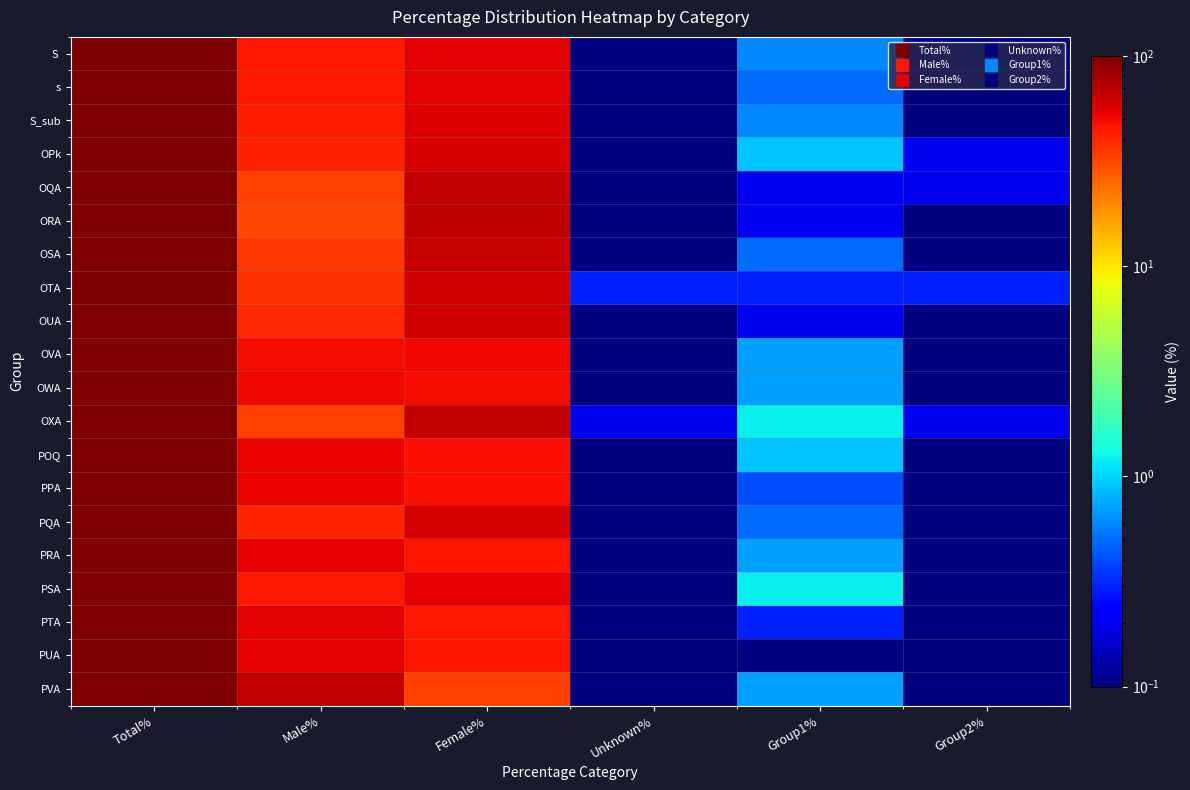

How many series are shown in this chart?

20